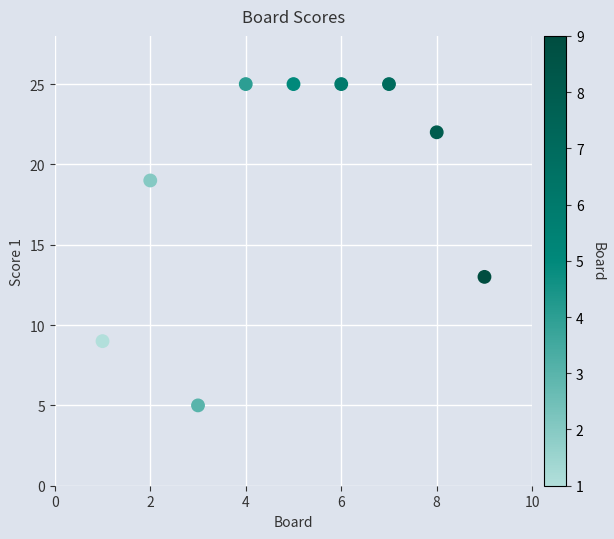

What is the average X value?

5